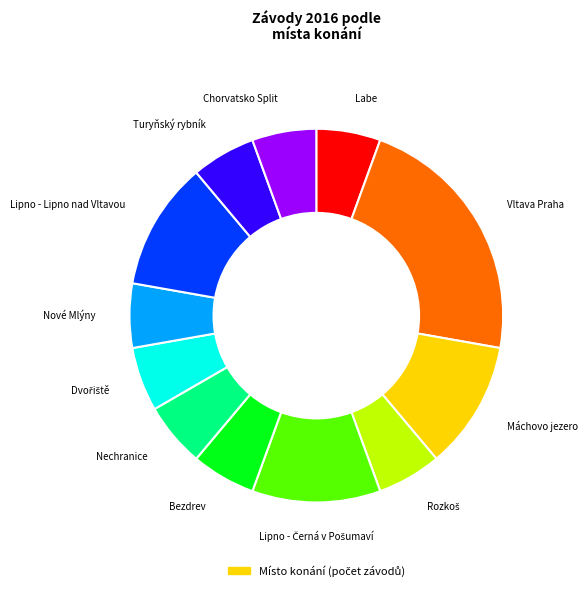

Does any single category account for the majority?

No